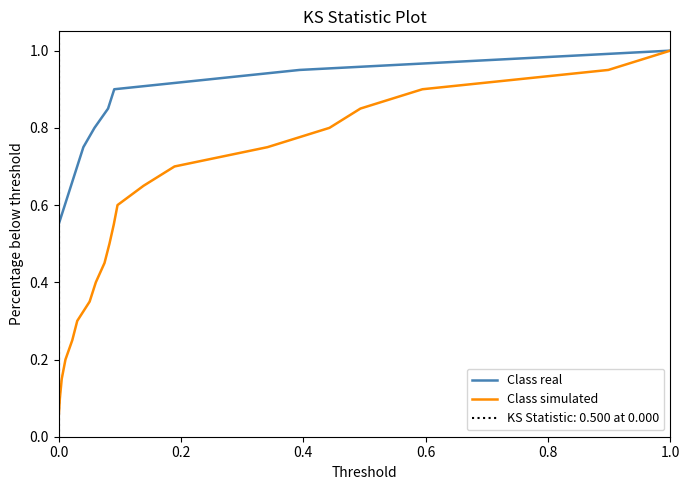

Which category has the highest value in the Class simulated series?

1.0